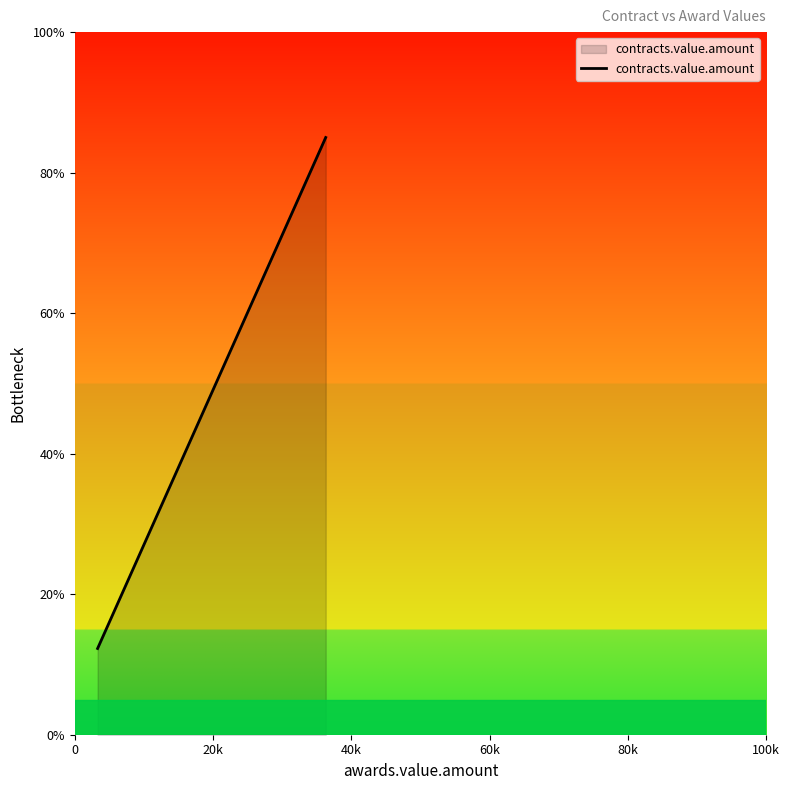

List the labels in order of value, smallest first.

0, 20k, 40k, 60k, 80k, 100k